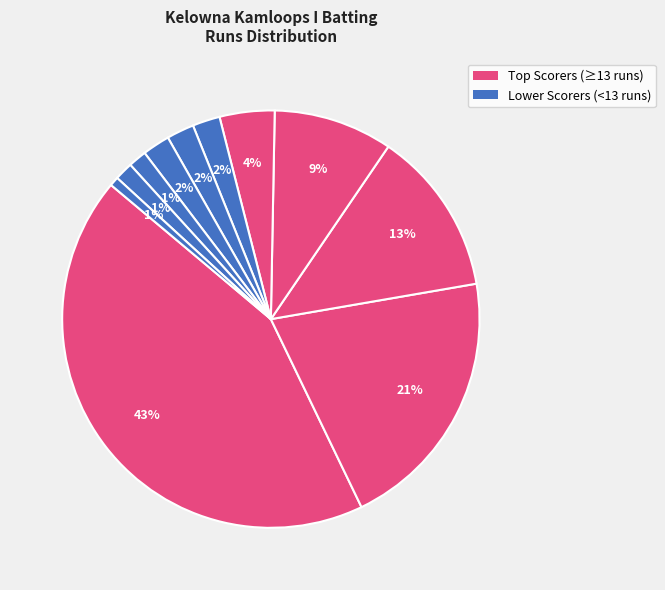

Count the number of slices in the pie.

11